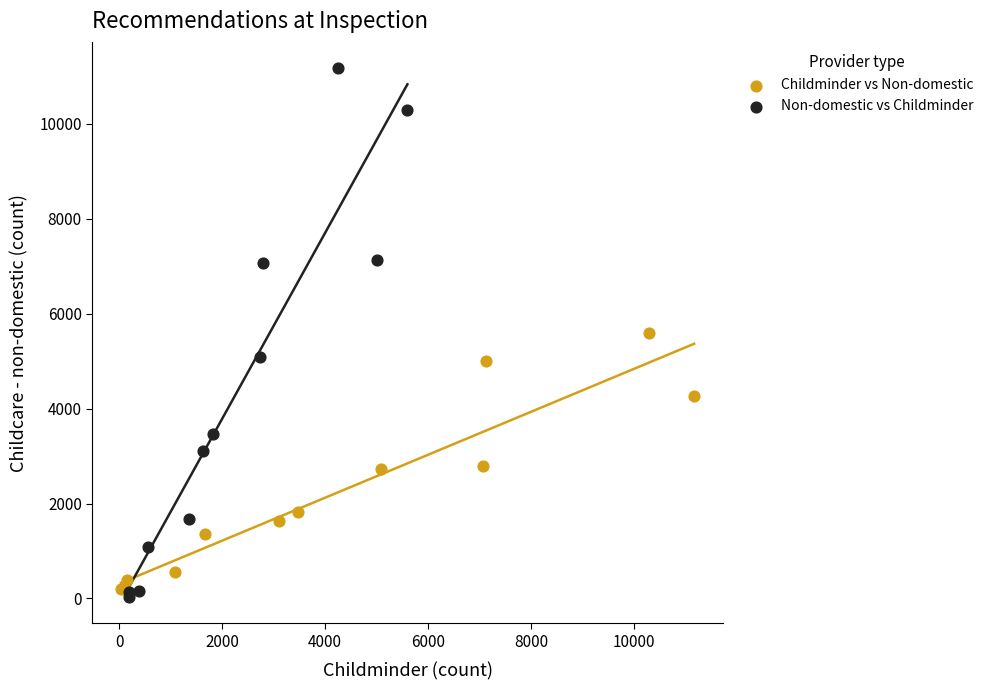

Which series contains the highest Y value?

Non-domestic vs Childminder